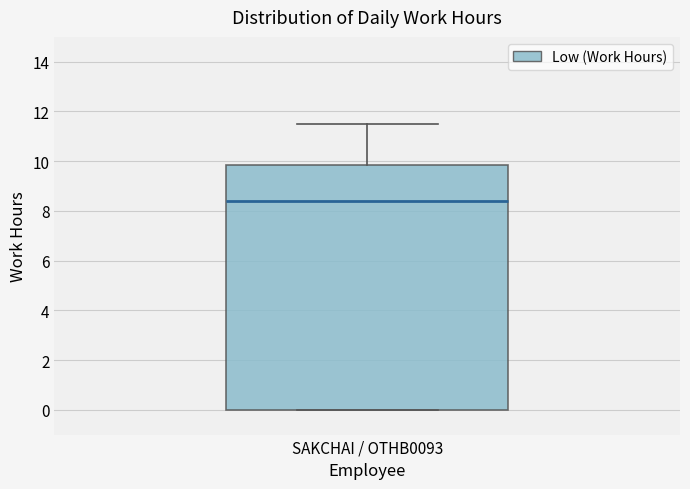

Where is the upper edge of the box for SAKCHAI / OTHB0093 on the y-axis? The values are not printed on the chart, so give them approximately, as read against the axis.

9.8